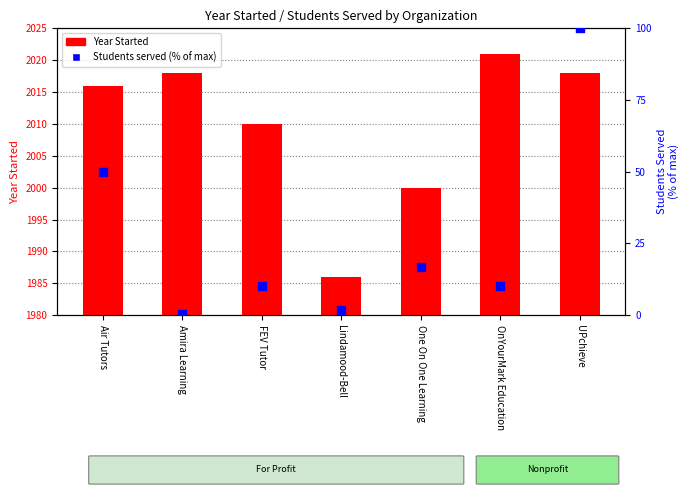

What are all the series names shown in the legend?

Year Started, Students served (% of max)